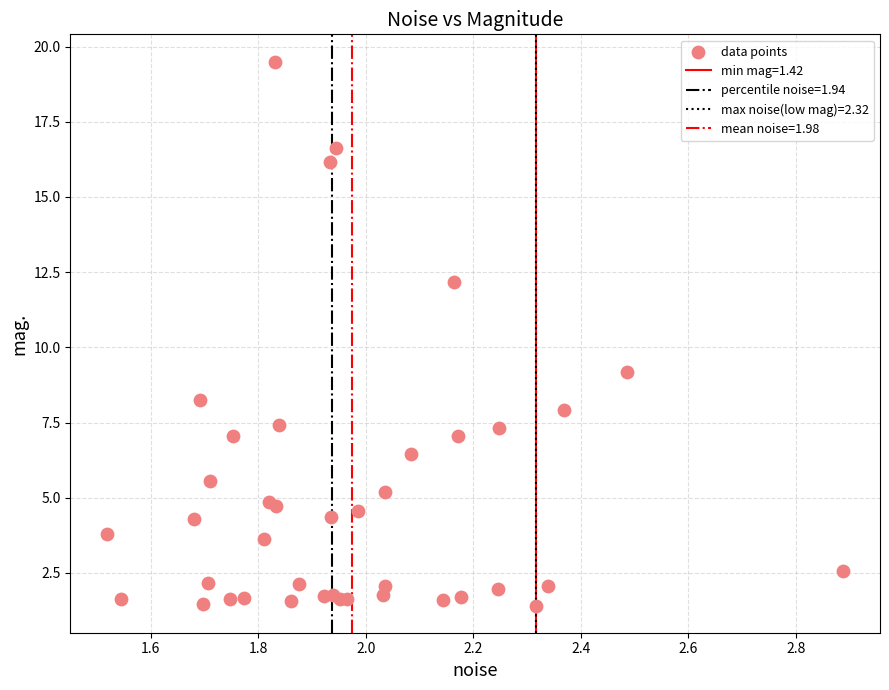

What Y value in the scatter plot is closest to 10?

9.2